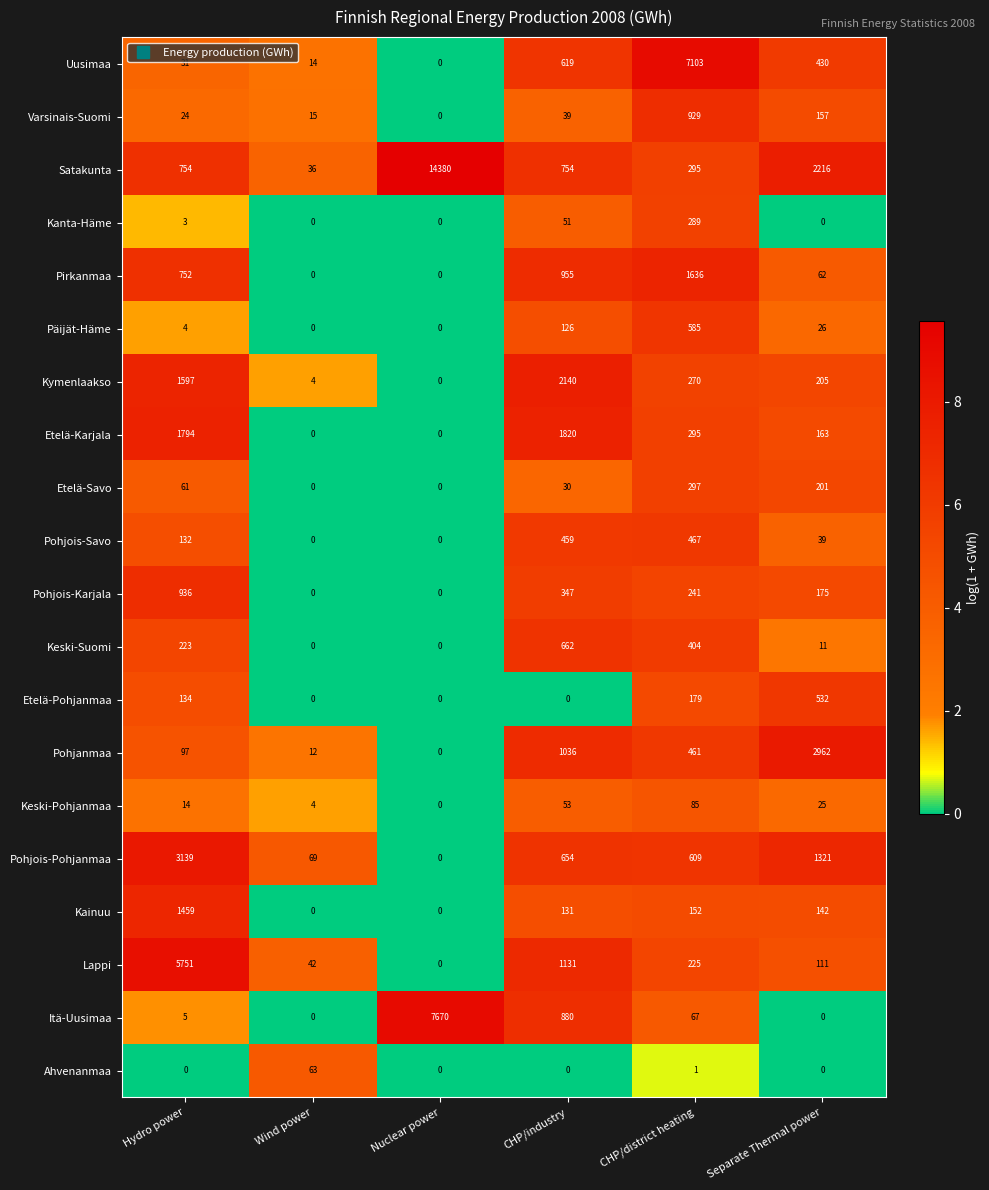

How many distinct data groups are displayed?

20